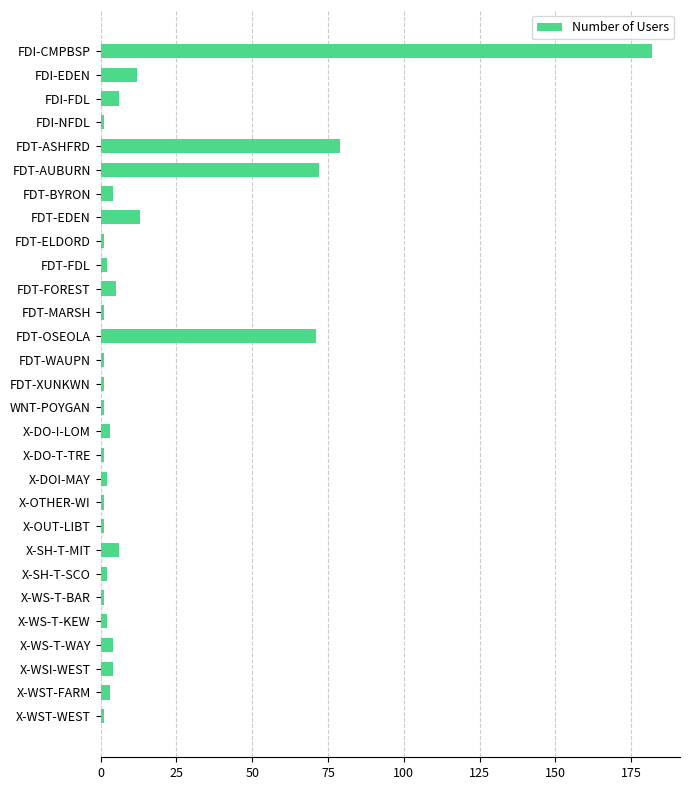

What is the difference between the second highest and second lowest values?

78